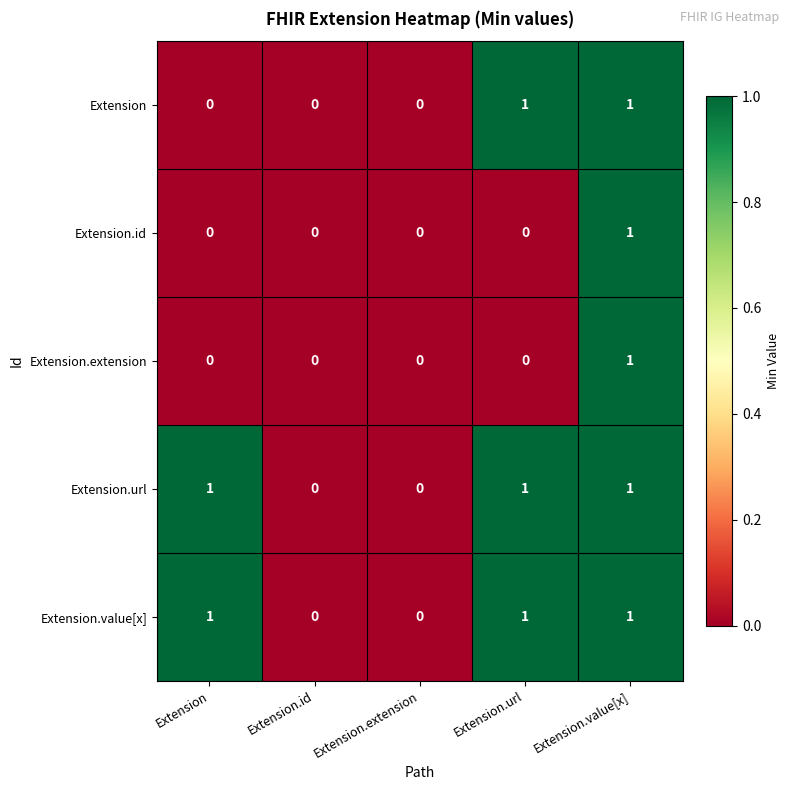

At which category is the sum across all series the highest?

Extension.value[x]